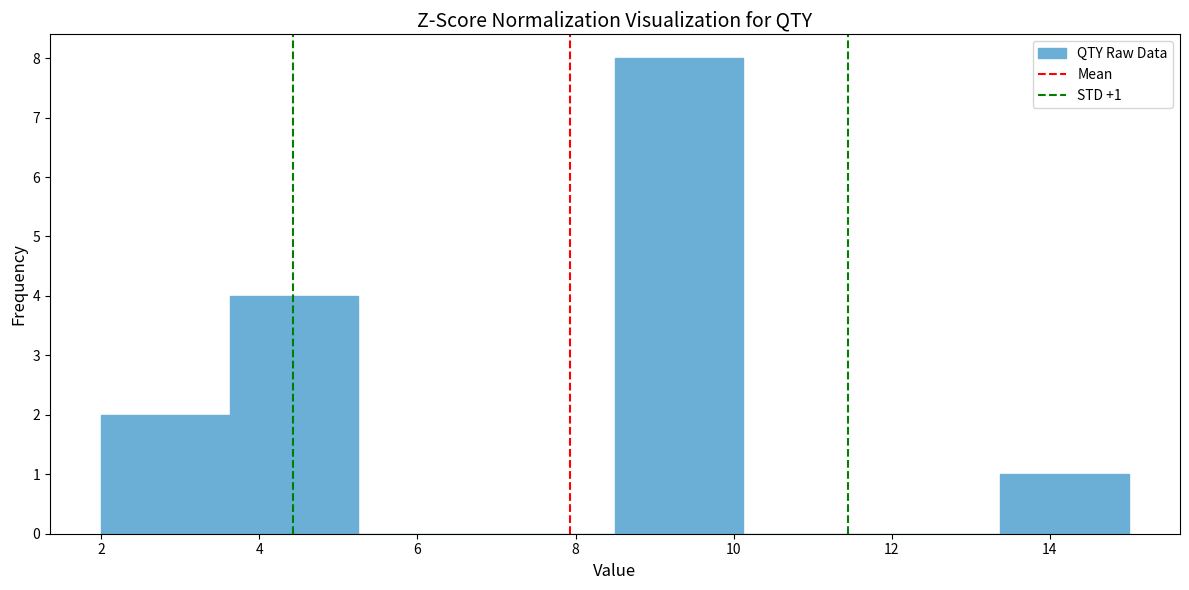

Which range on the x-axis has the tallest bar?

8.6 to 10.2